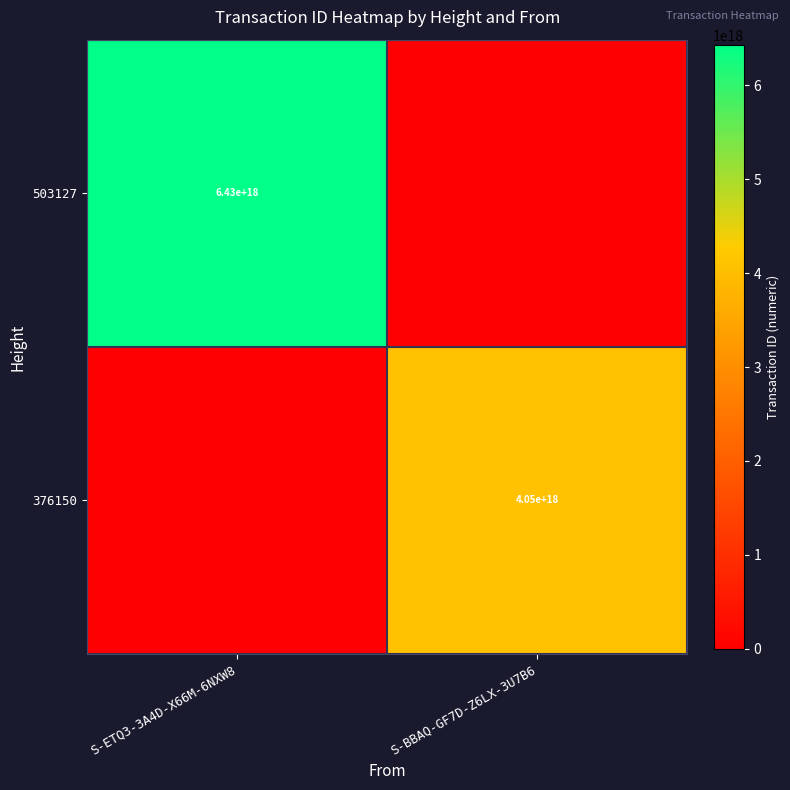

Is it true that 376150 equals 6397367439218185216 at S-BBAQ-GF7D-Z6LX-3U7B6?

False